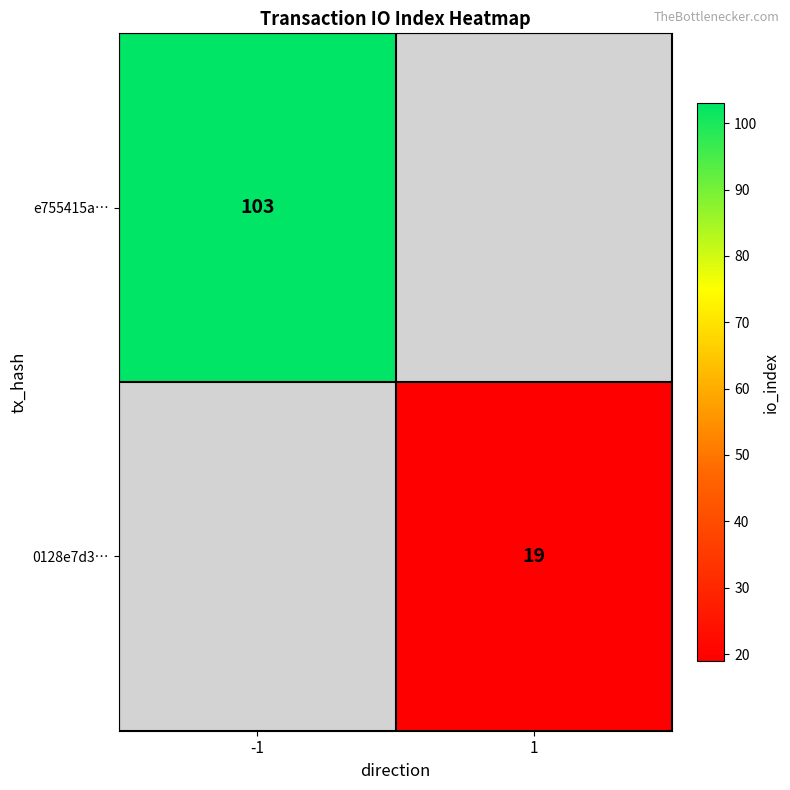

The value of e755415a… at -1 is 103. True or false?

True